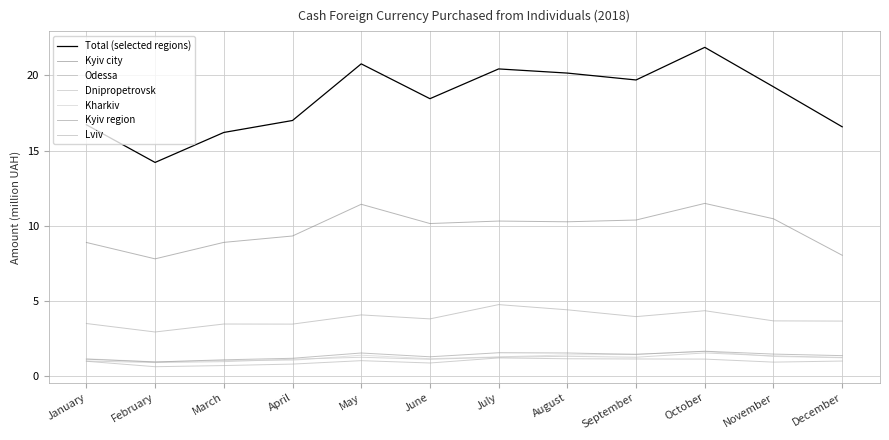

How many lines are shown in the chart?

7